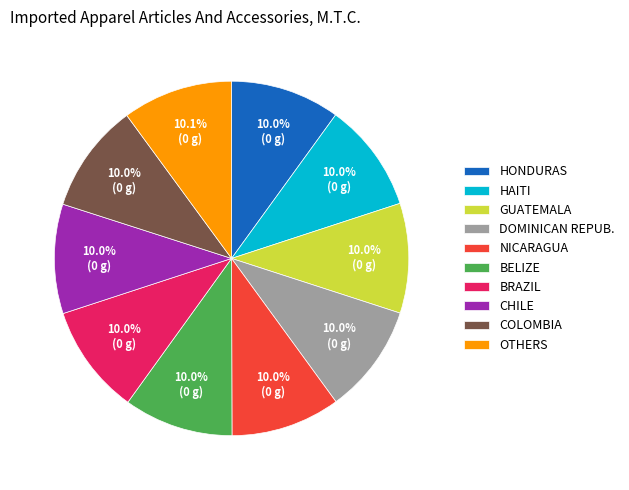

Does BELIZE account for over 50% of the chart?

No